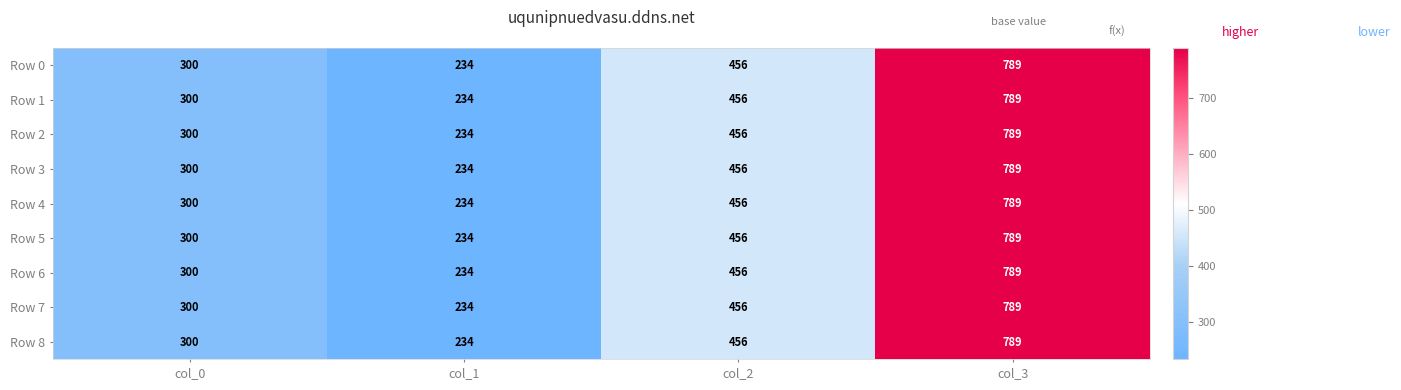

How many Row 7 values are between 300 and 789?

3